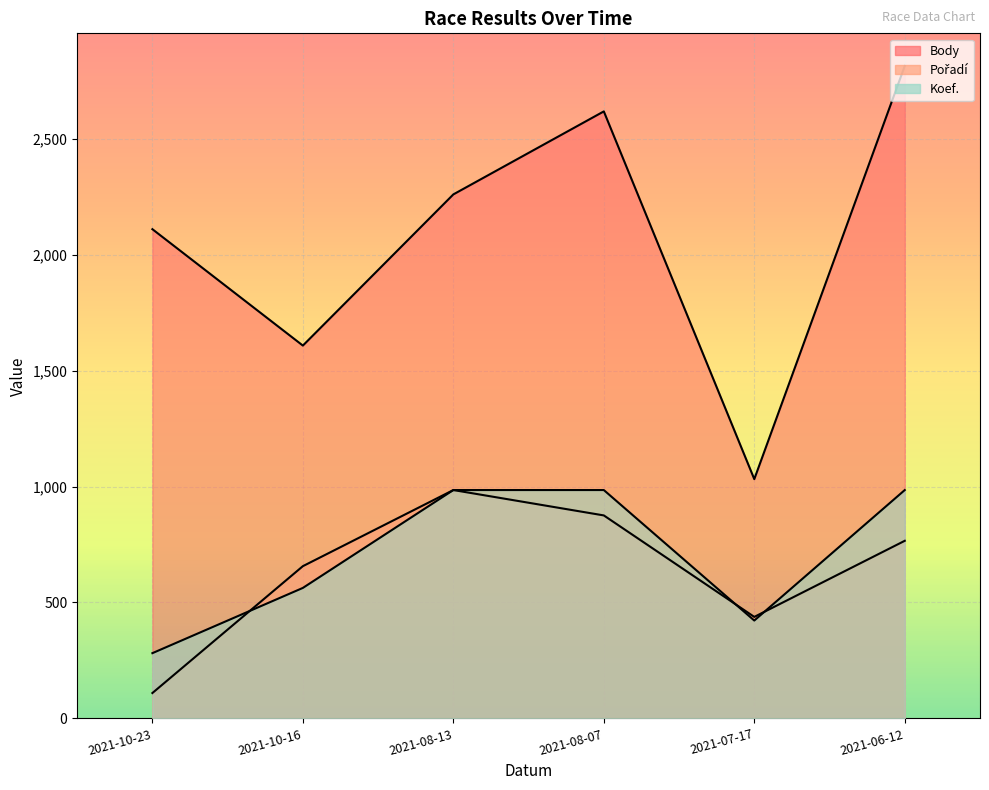

What is the greatest value displayed?

2814.0